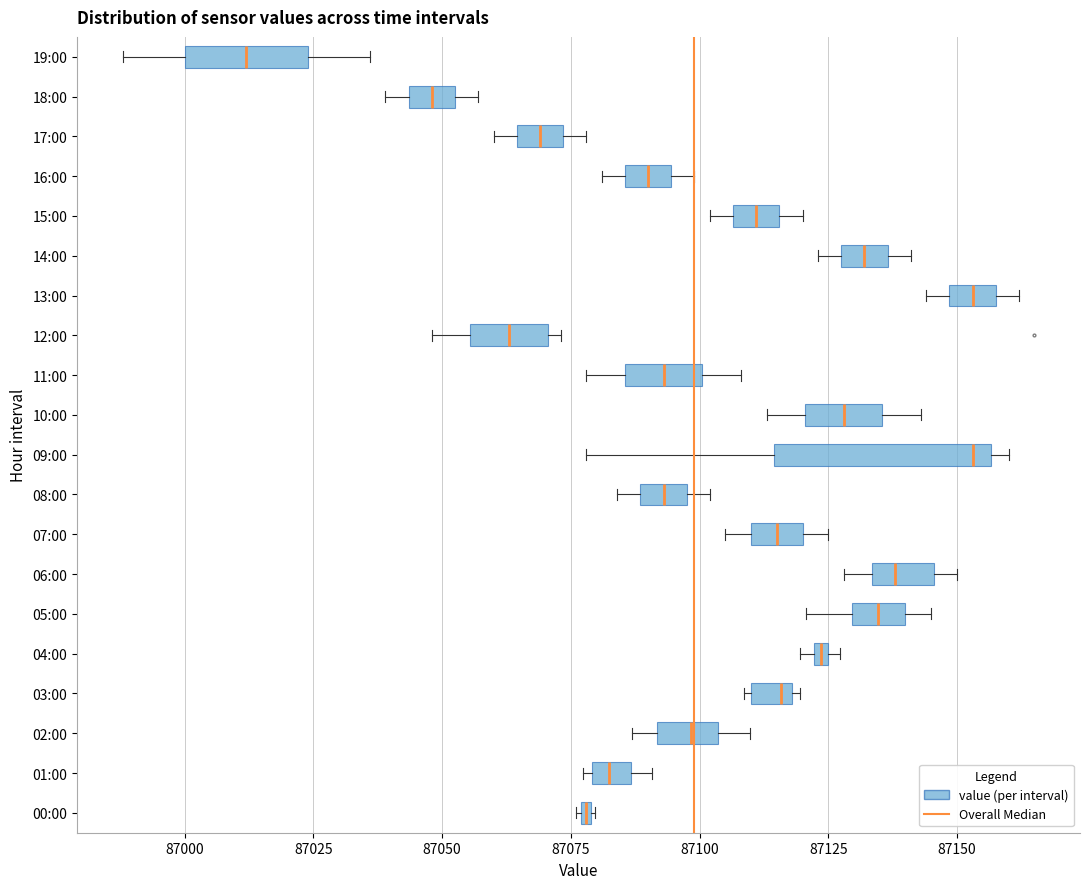

Which box is the widest, from its left edge to its right edge?

09:00